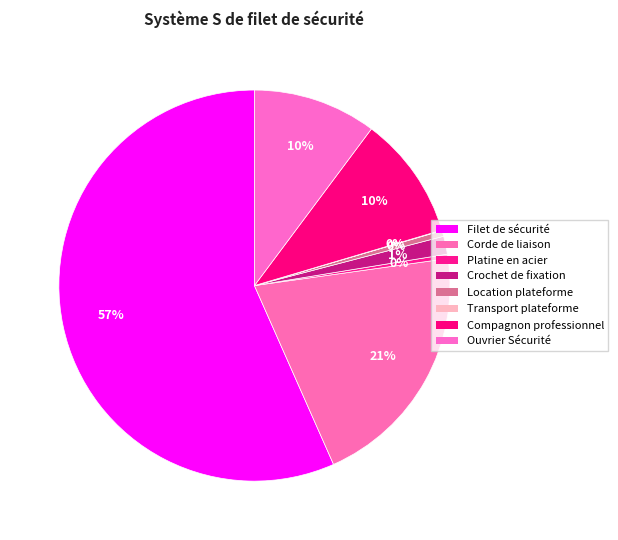

Count the number of slices in the pie.

8